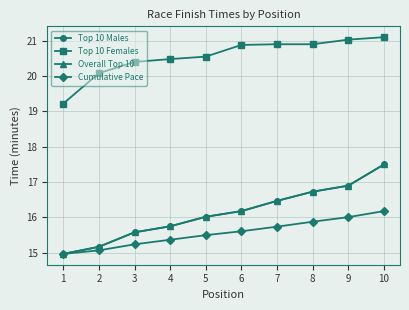

Which category has the lowest value across all series?

1